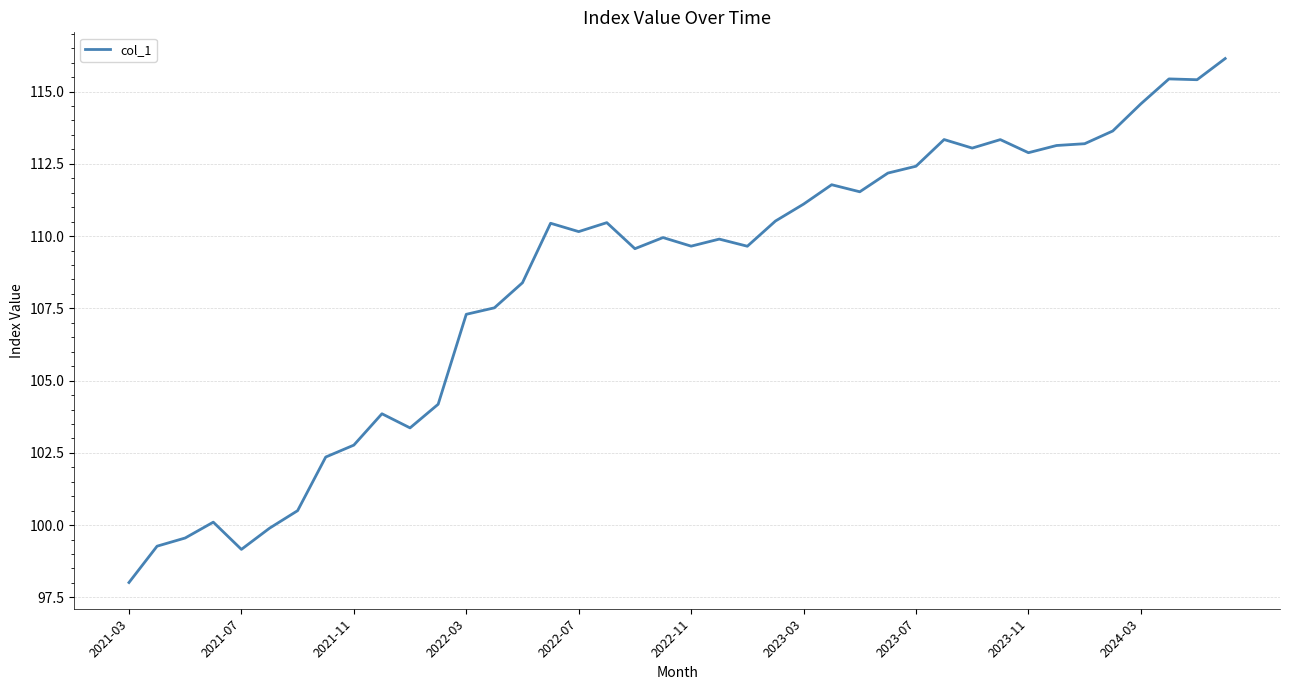

What is the greatest value displayed?

116.1